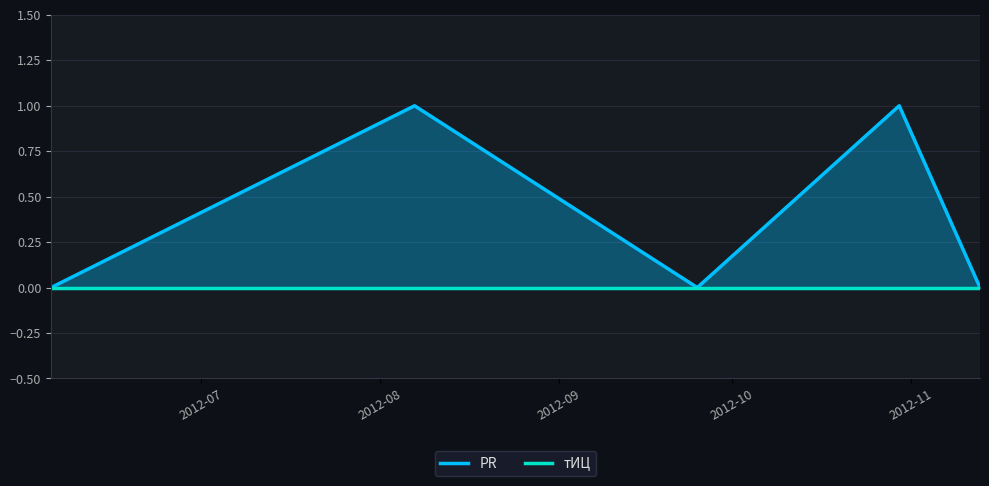

What is the difference between the second highest and minimum values in the PR series?

1